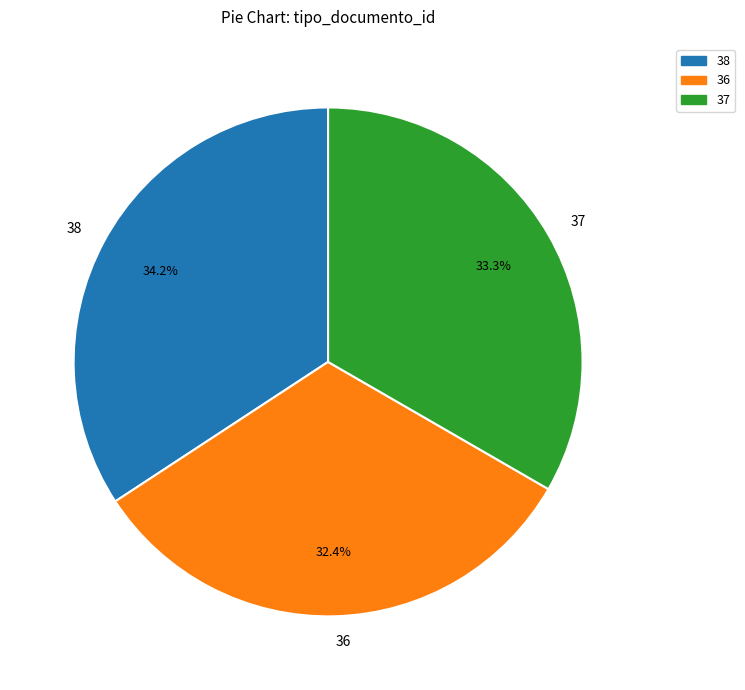

To the nearest percent, what is the difference between the largest and smallest slice percentages?

2%